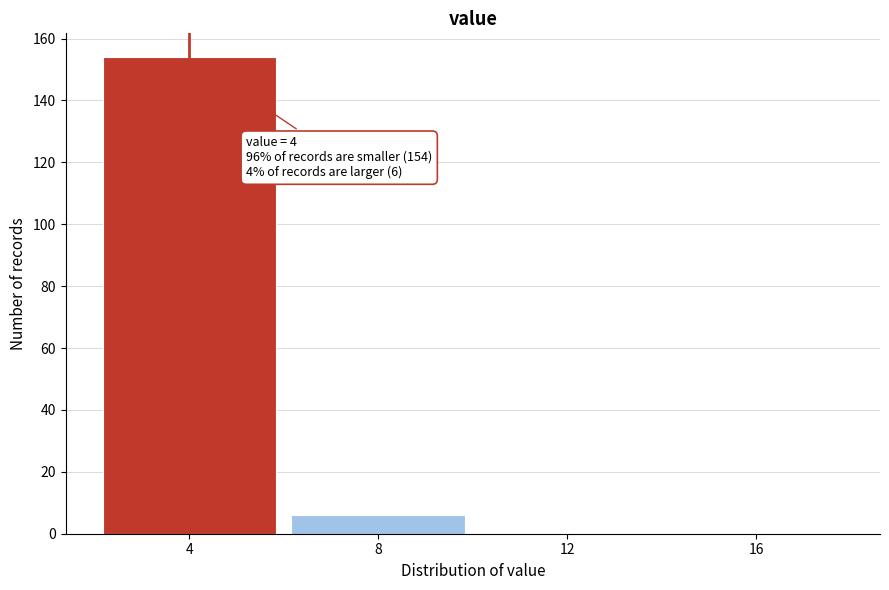

Reading left to right, what are all the values shown in this chart?

4=154	8=6	12=0	16=0